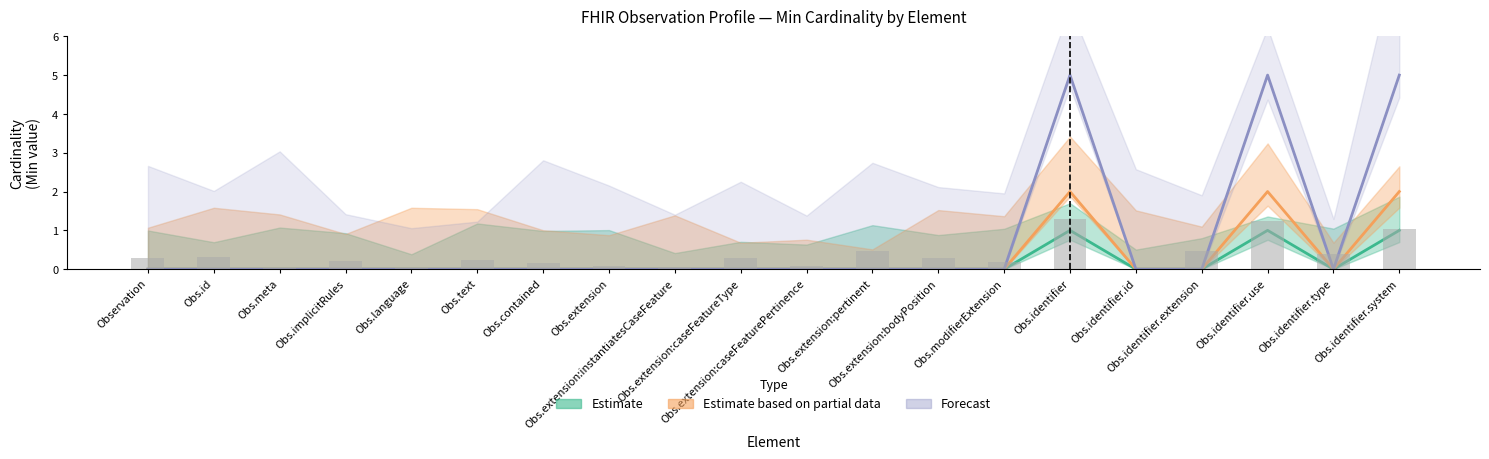

Which series changed the most between Obs.meta and Obs.identifier?

Forecast